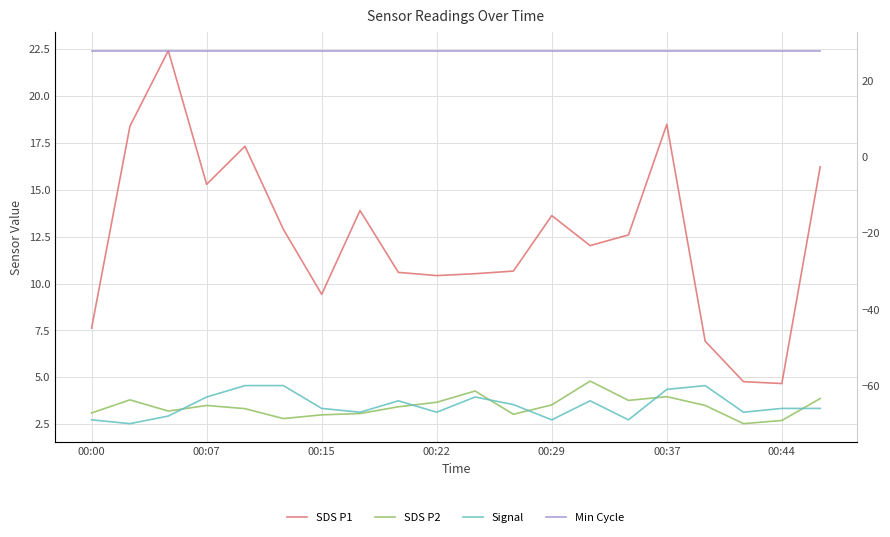

At how many categories does at least one series exceed 15?

20